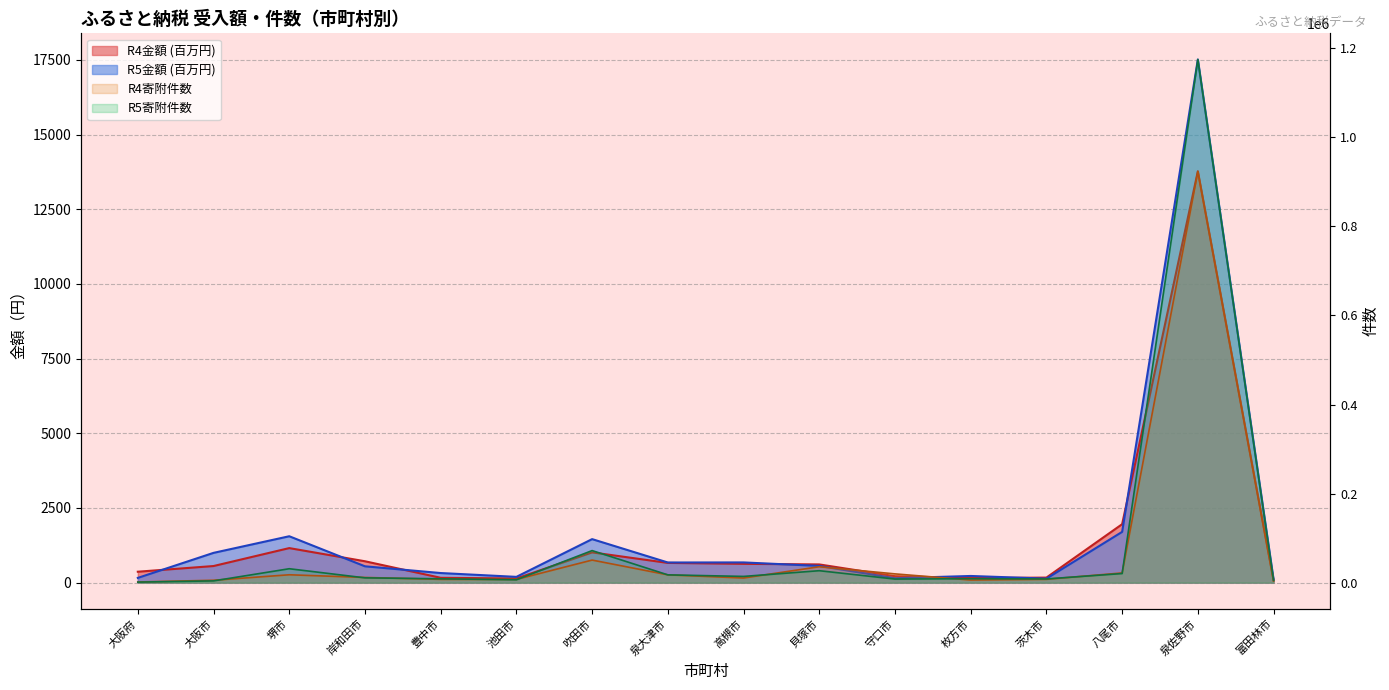

True or false: R5寄附件数 and R5金額 cross at least once.

False